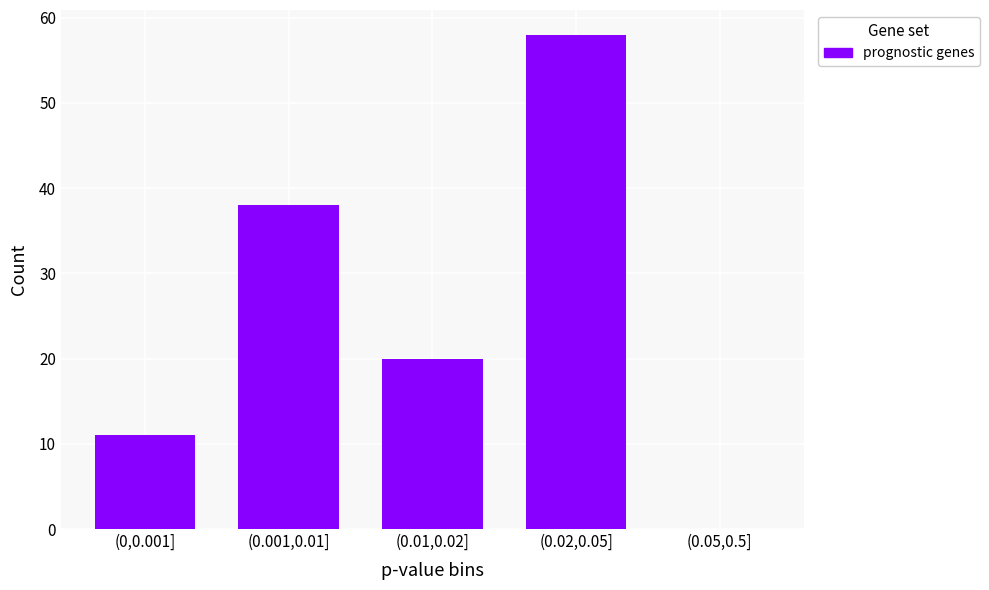

Reading left to right, what are all the values shown in this chart?

(0,0.001]=11	(0.001,0.01]=38	(0.01,0.02]=20	(0.02,0.05]=58	(0.05,0.5]=0